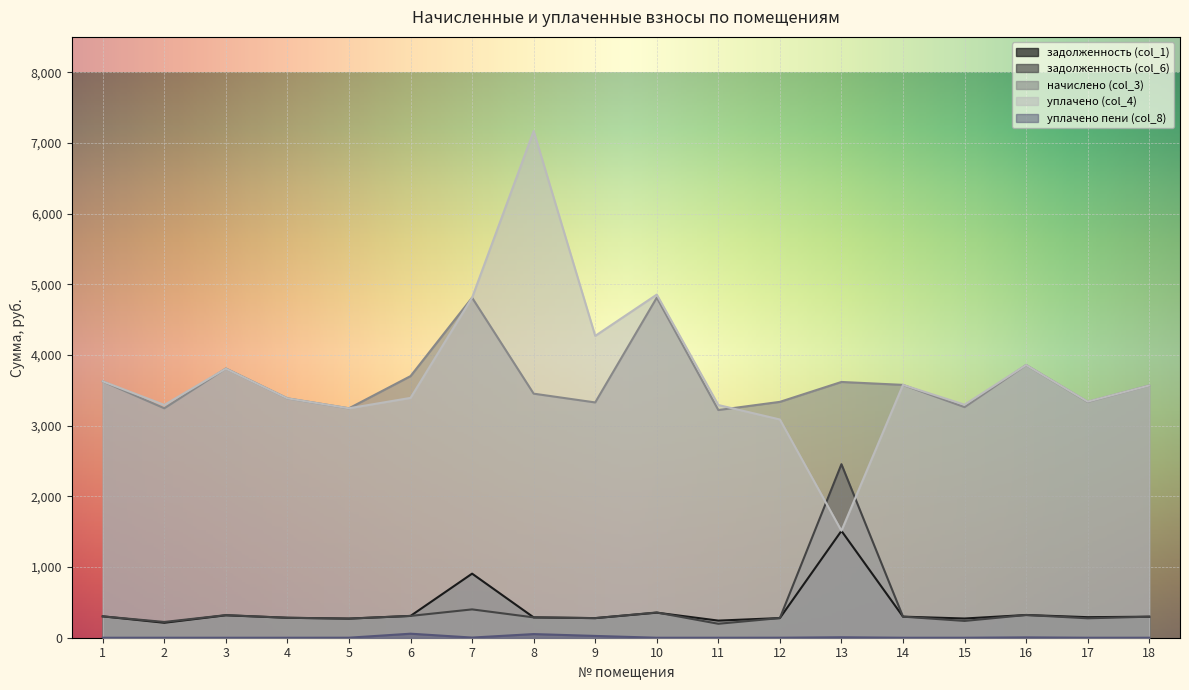

Does the chart display data point markers on the line(s)?

No